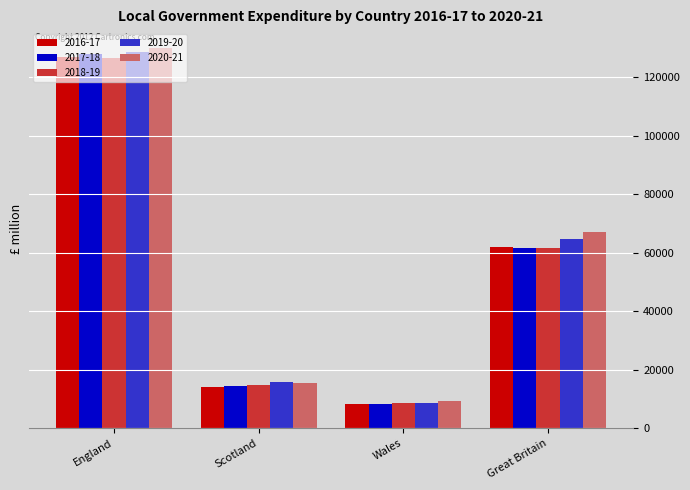

The 2019-20 series shows 15741 at Scotland. True or false?

True